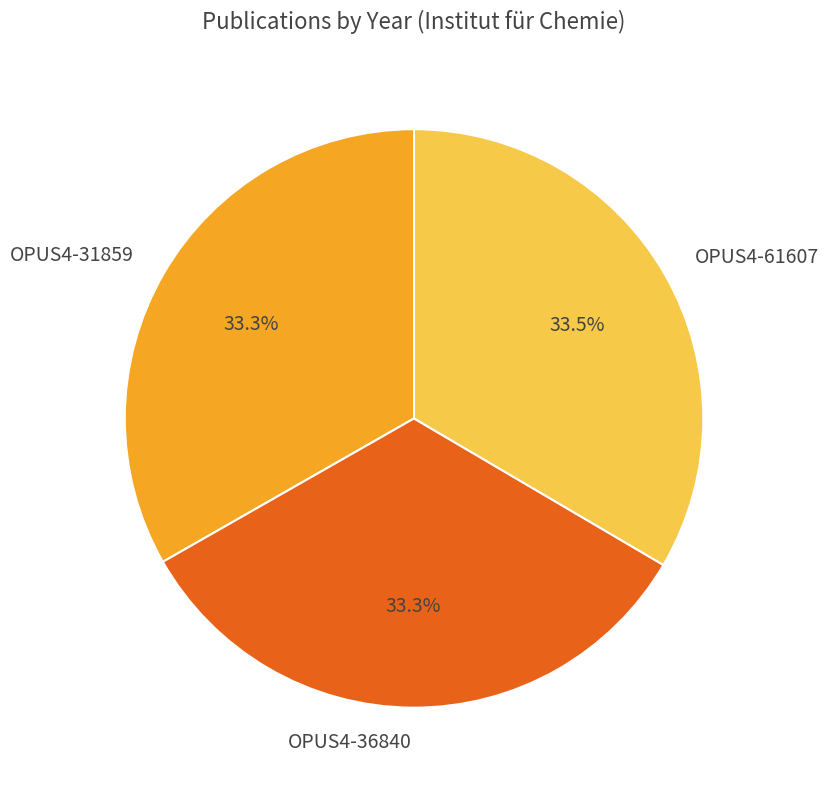

To the nearest percent, what percentage of the pie is OPUS4-31859?

33%